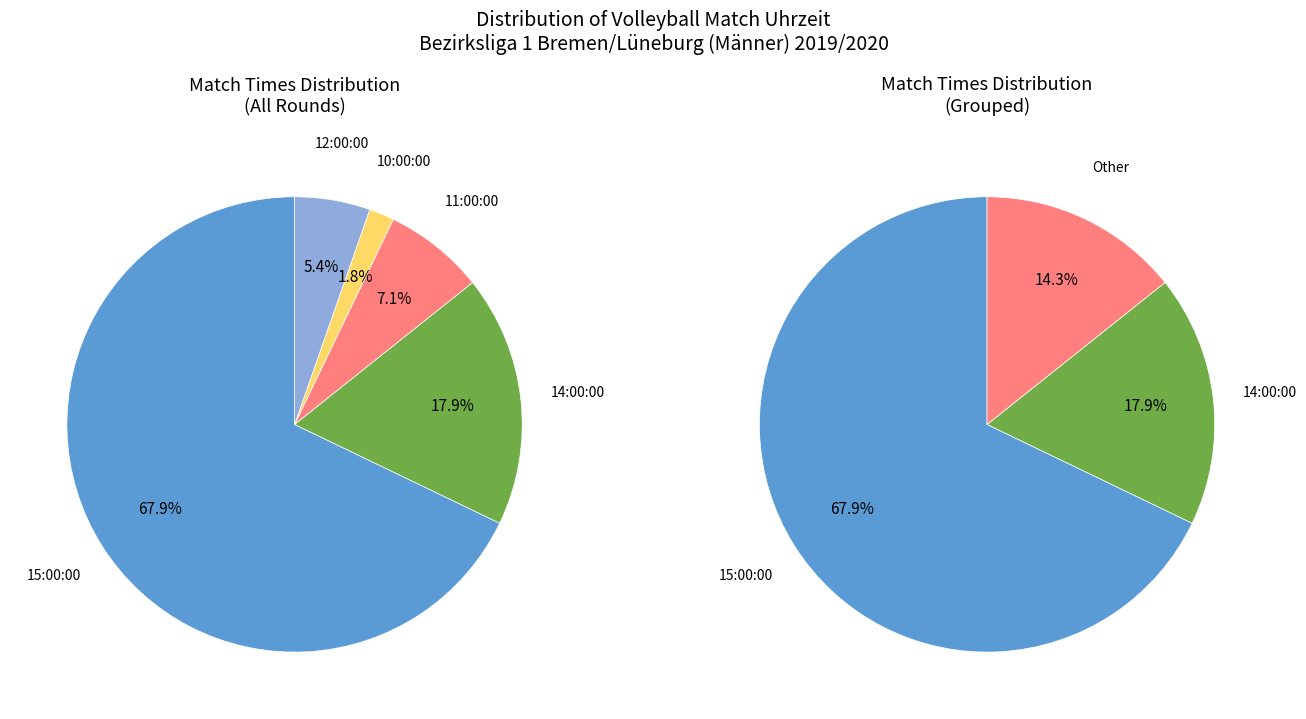

Combined, what portion of the pie is 15:00:00 and 14:00:00?

85.7%